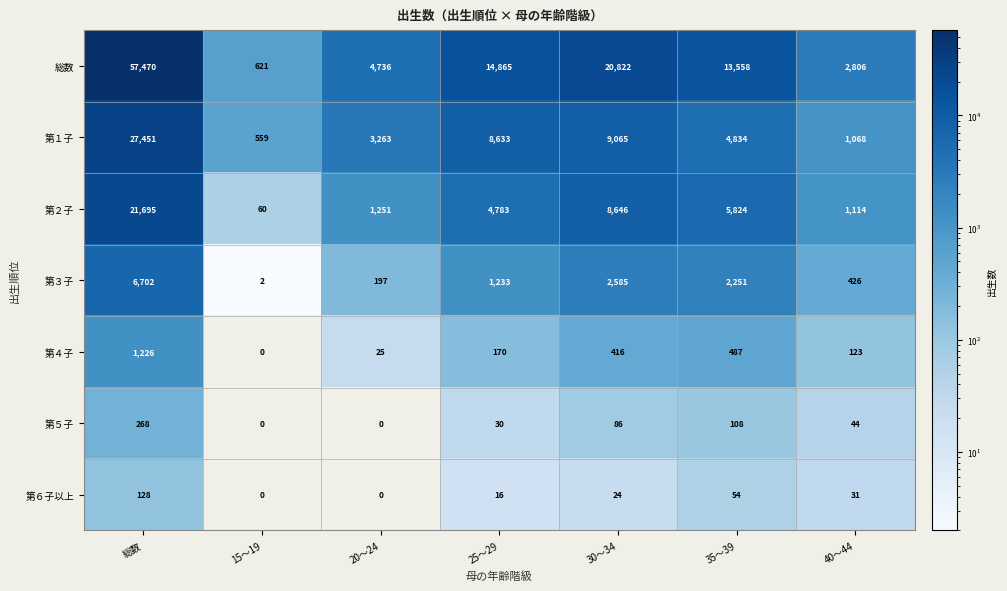

What is the maximum value for 第２子?

21695